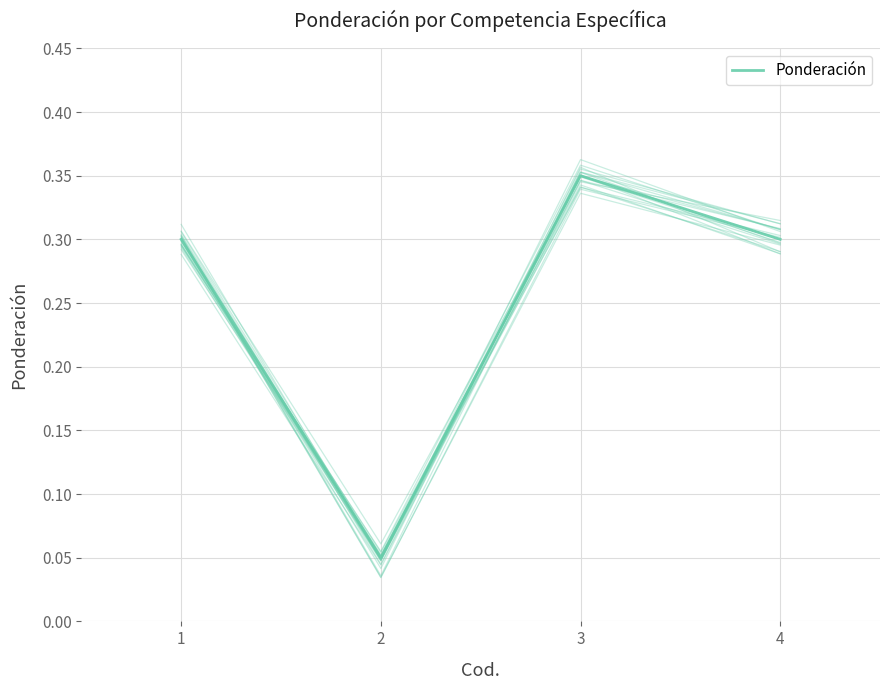

What is the value of the 4th point from the left?

0.3